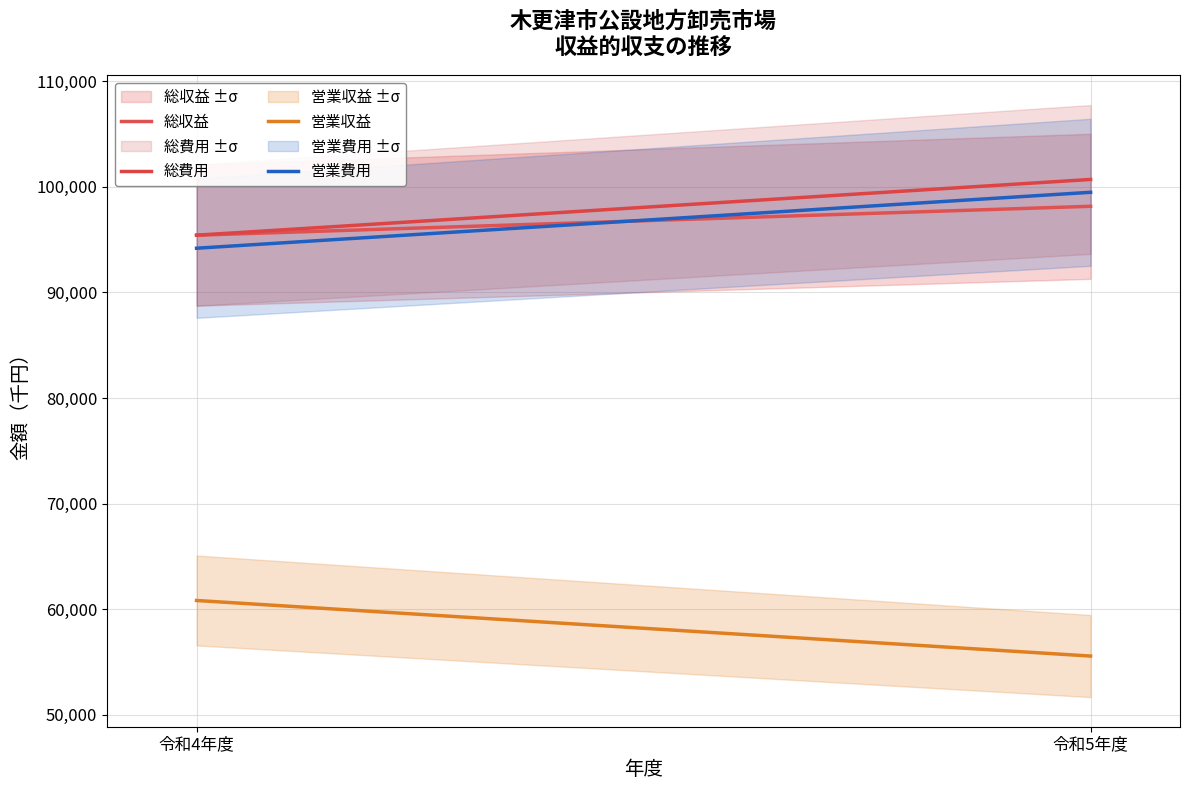

What are all the series names shown in the legend?

総収益, 総費用, 営業収益, 営業費用